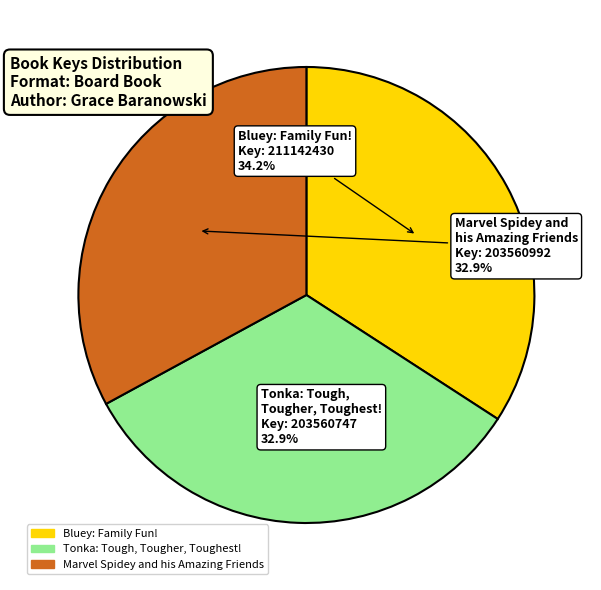

True or false: Marvel Spidey and his Amazing Friends accounts for 33% of the total.

True